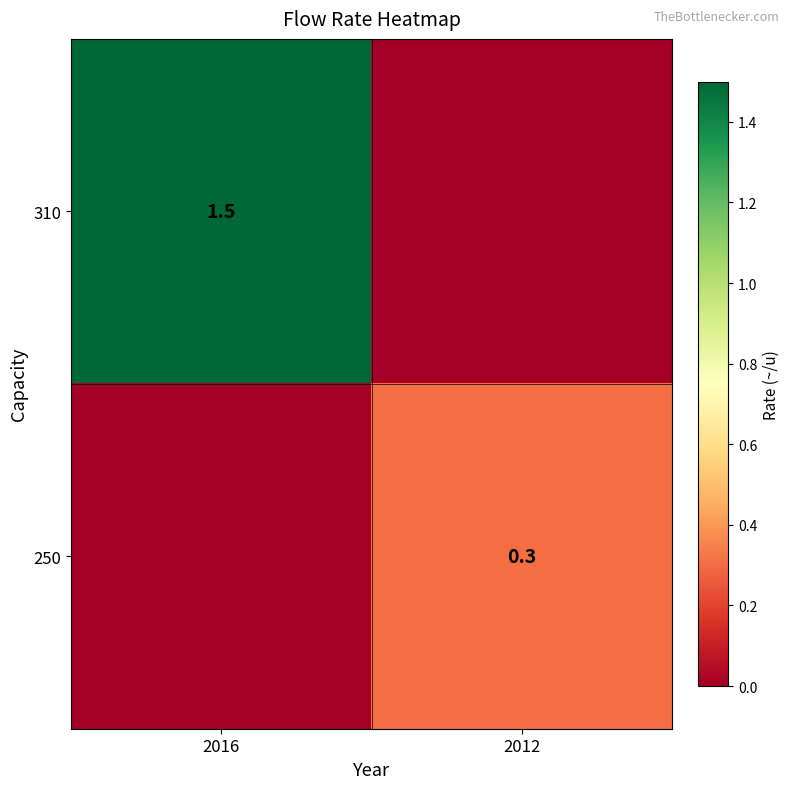

The 310 series shows 1.5 at 2016. True or false?

True